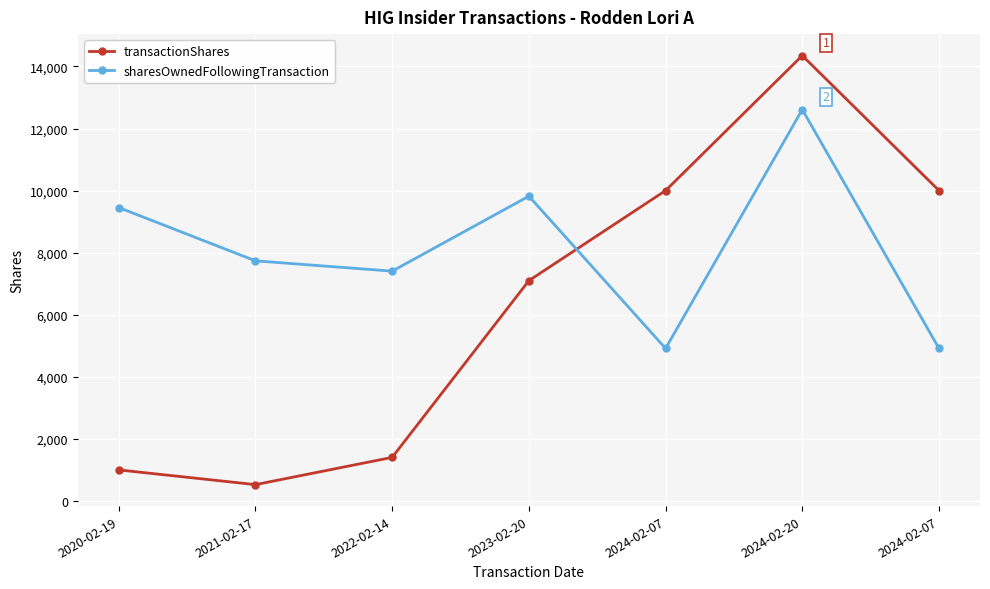

What is the minimum value for sharesOwnedFollowingTransaction?

4912